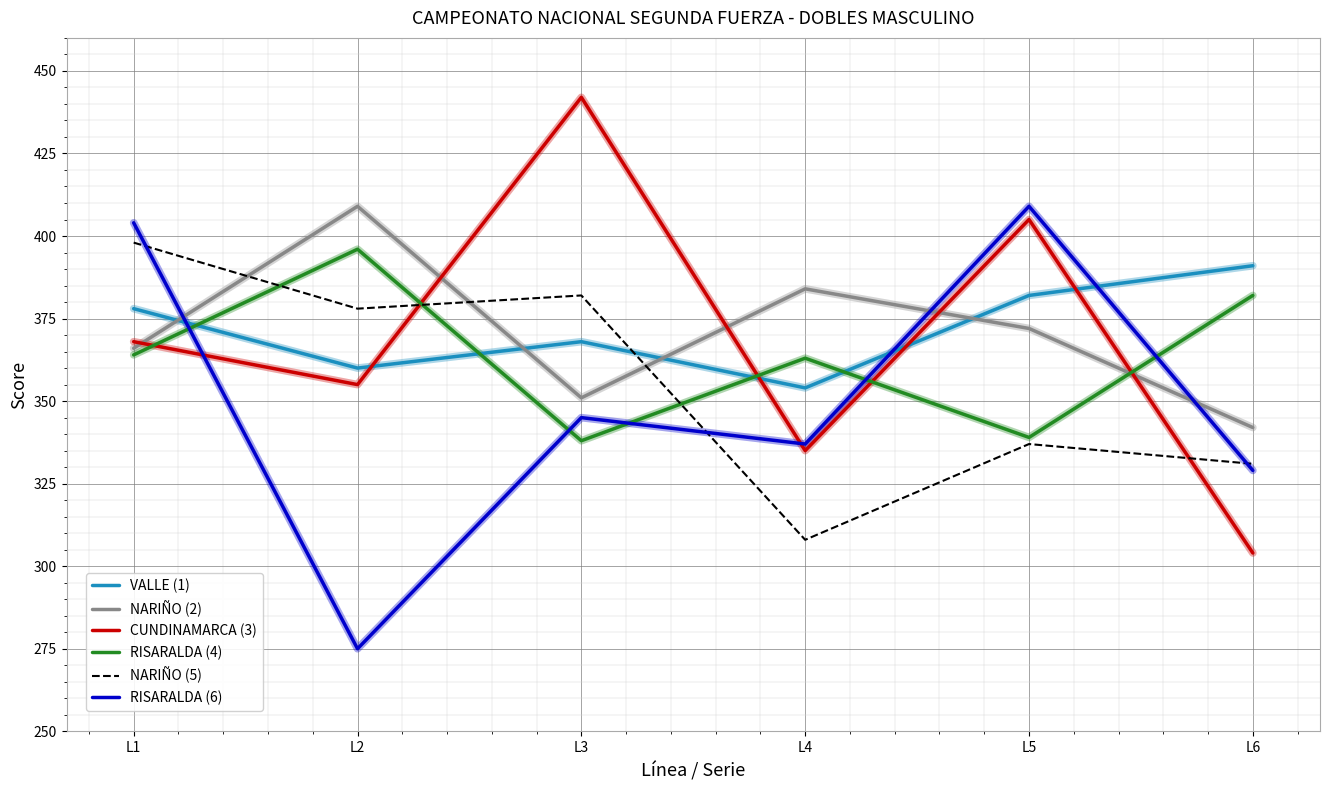

How many lines are shown in the chart?

6